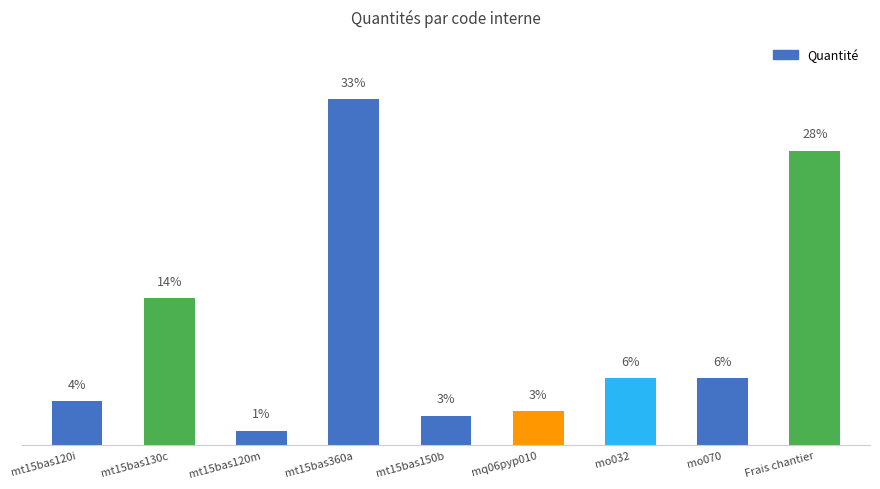

Are the bars horizontal?

No